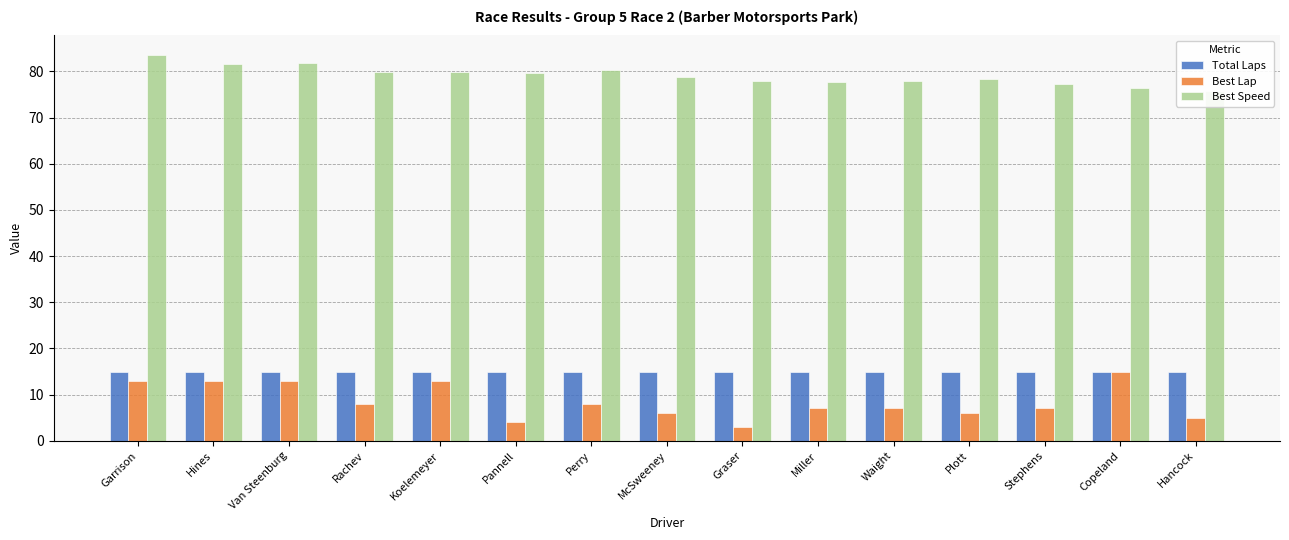

How many categories are shown in the chart?

15